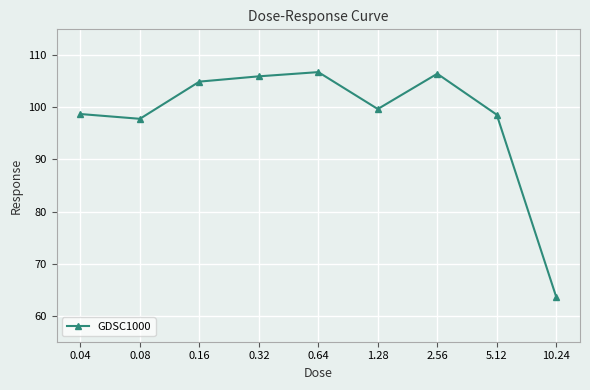

What is the sum of the values at 0.08 and 2.56?

204.3